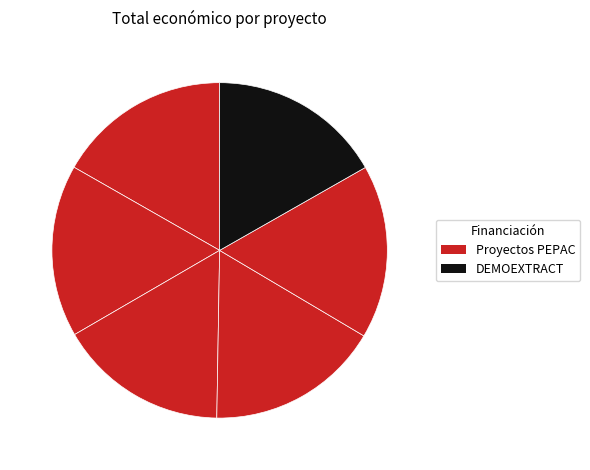

Count the number of slices in the pie.

6